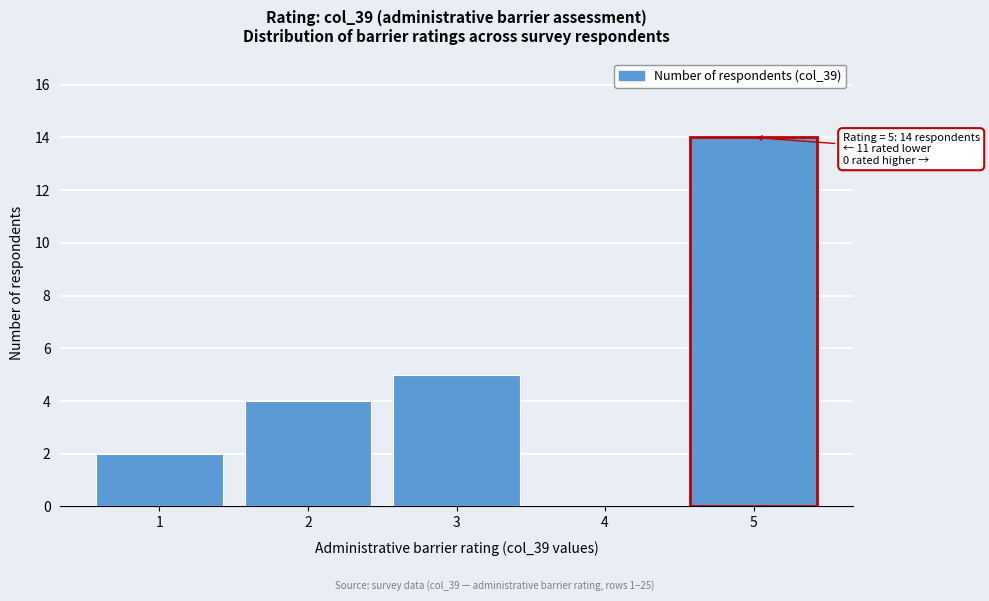

Over which range of the x-axis is the bar tallest?

4.5 to 5.5